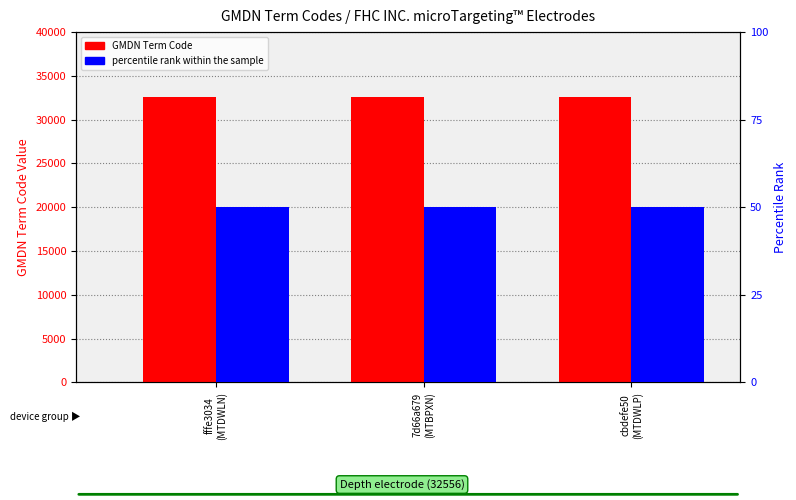

The GMDN Term Code series shows 47282 at fffe3034
(MTDWLN). True or false?

False